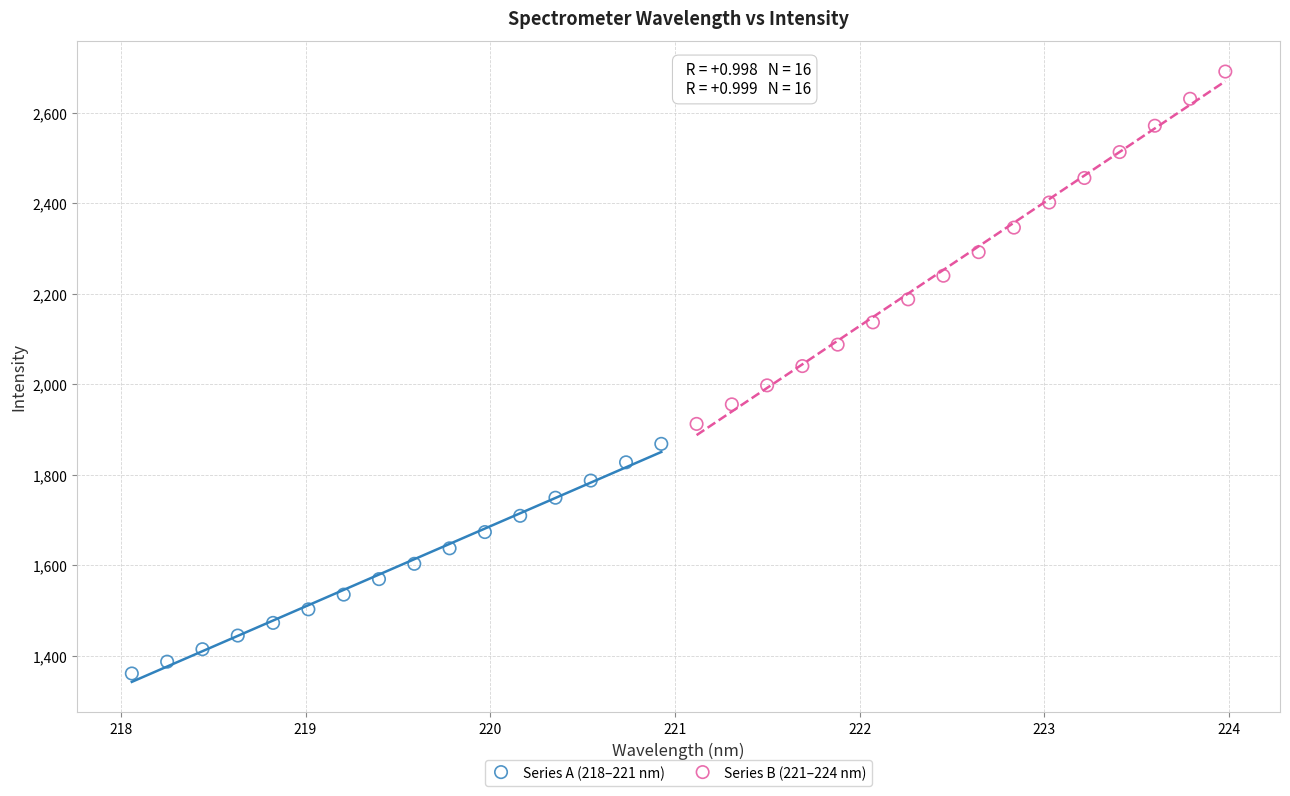

Which series has the largest Y range (max minus min)?

Series B (221–224 nm)